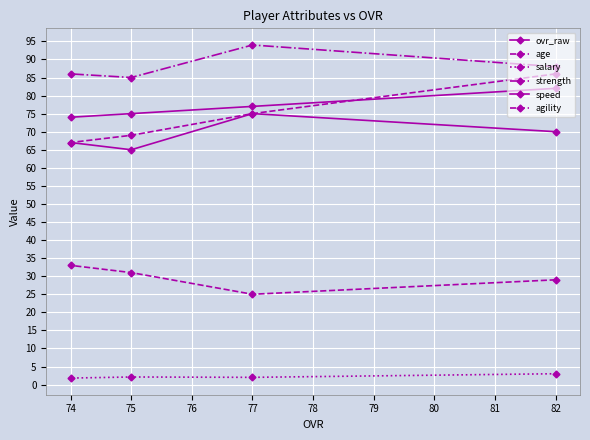

What is the minimum value shown in the chart?

1.8